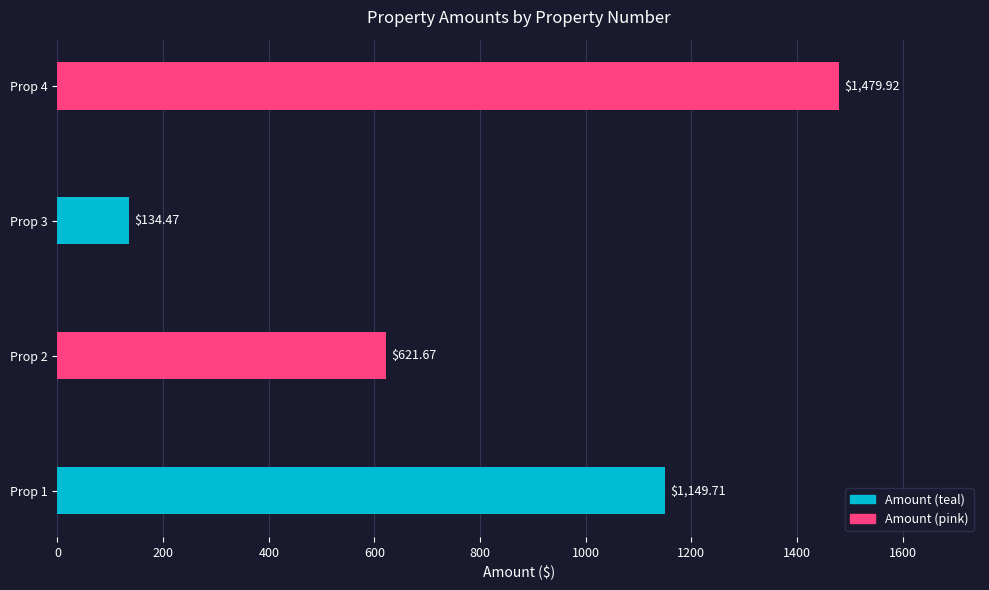

Which has a higher value, Prop 2 or Prop 3?

Prop 2